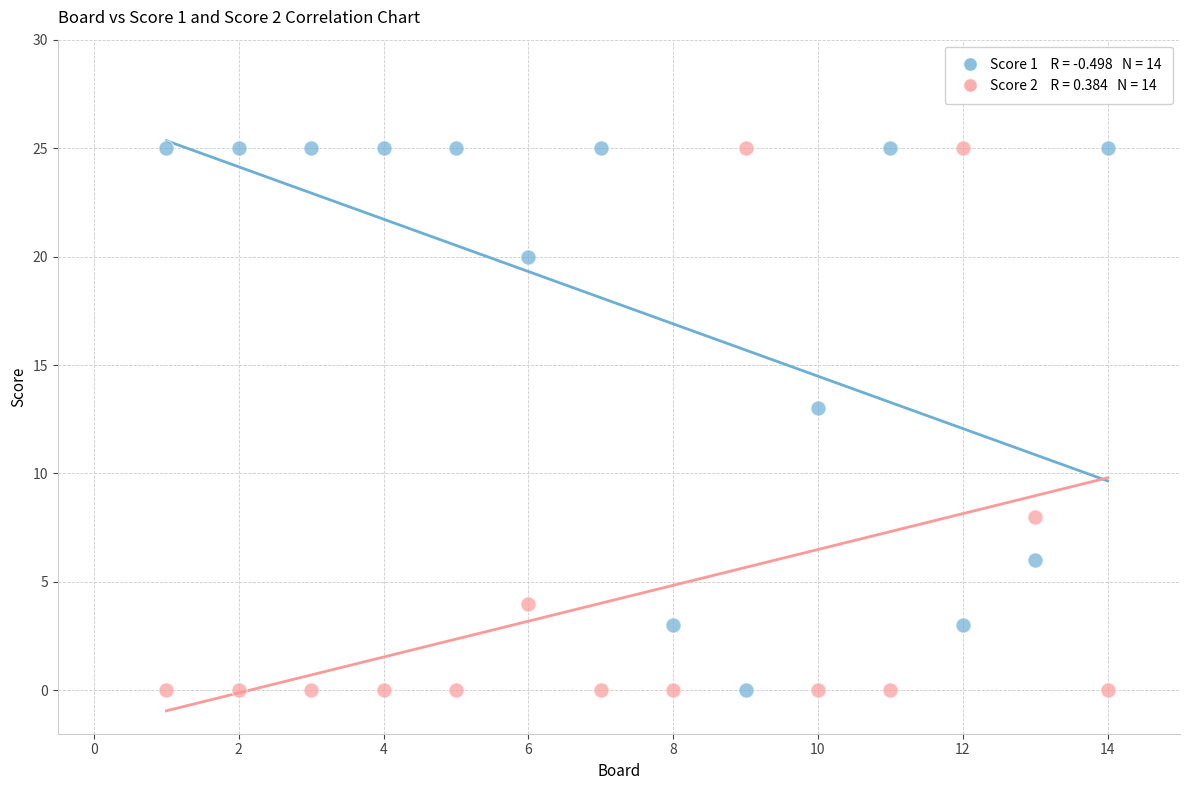

Across all data points, what is the range of X values (max minus min)?

13